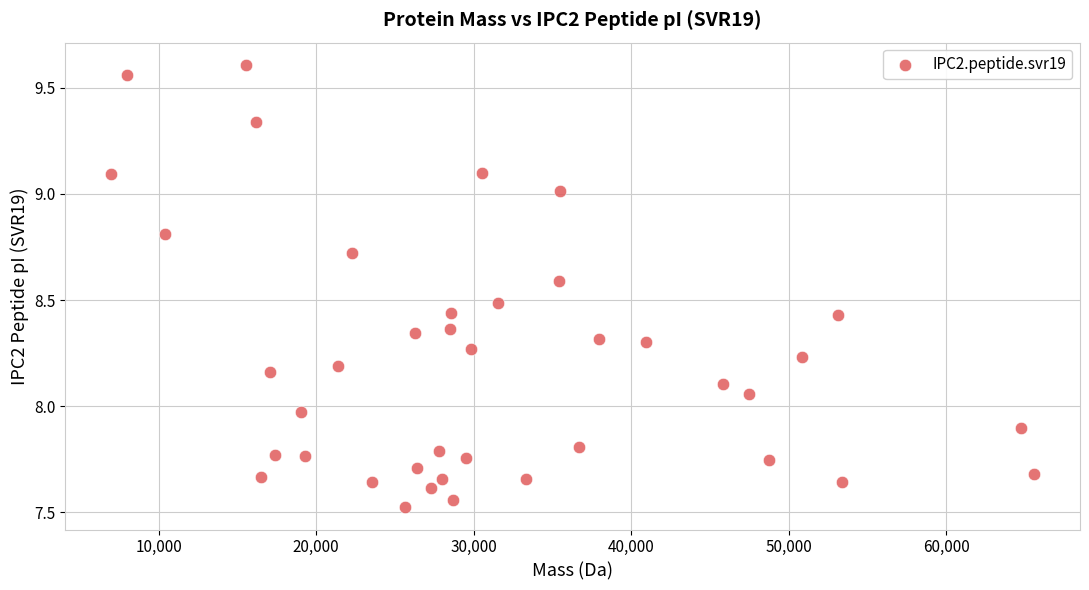

What is the range of X values (max minus min)?

58572.9